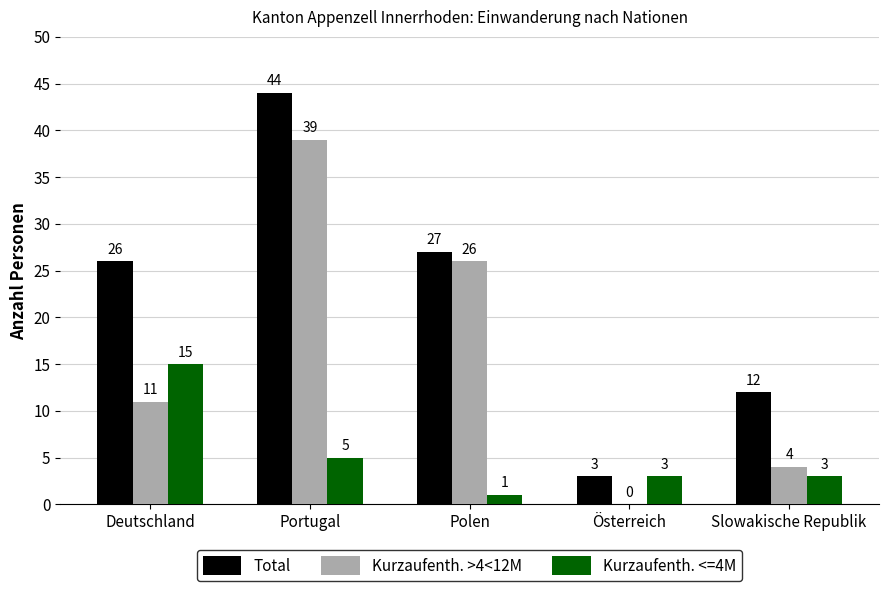

Between Portugal and Polen, which series saw the biggest shift?

Total